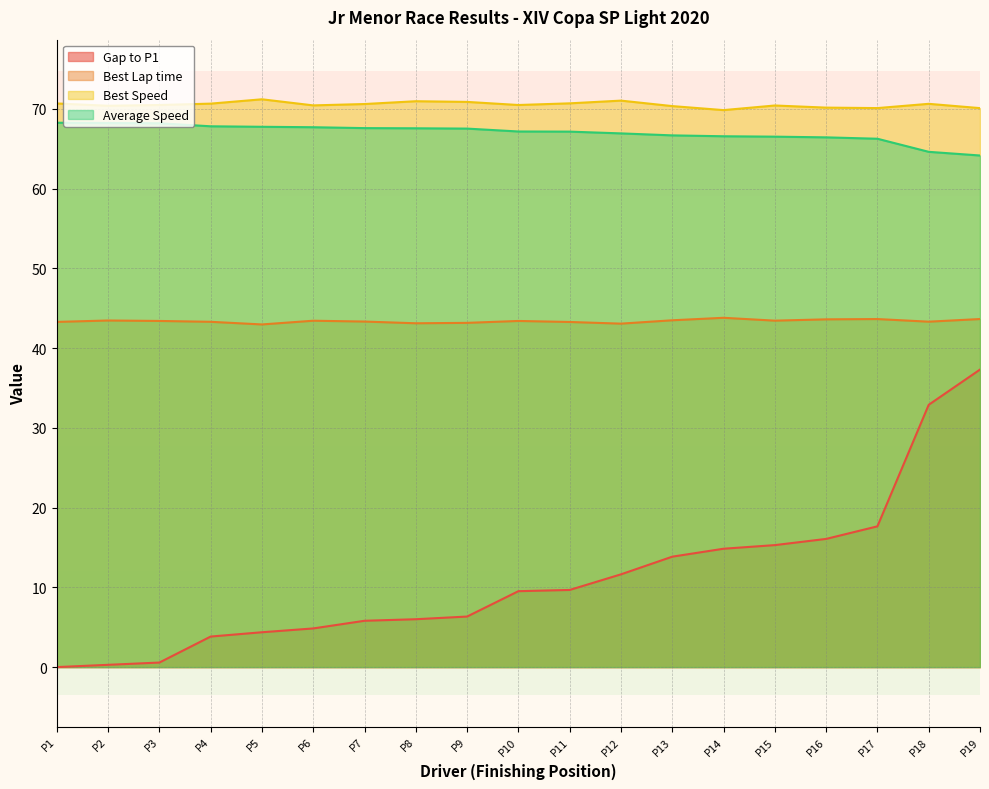

What is the value of the Best Lap time point at the 6th from the left?

43.4